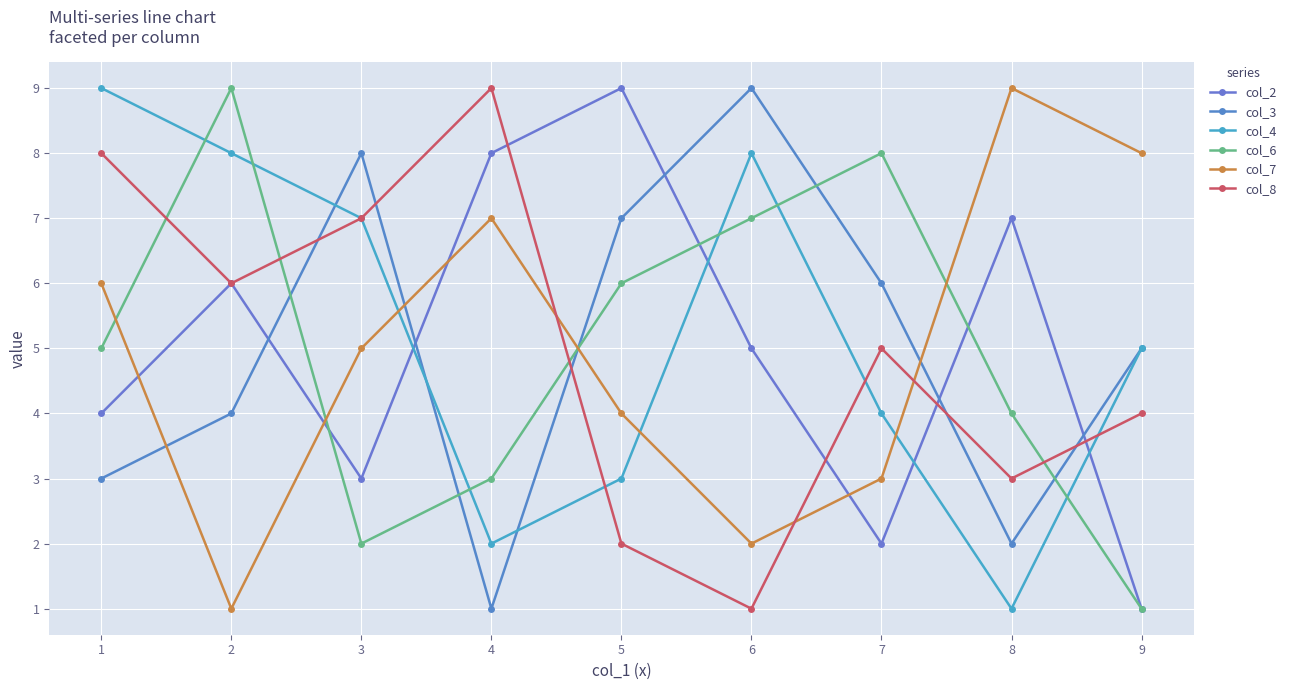

What are all the series names shown in the legend?

col_2, col_3, col_4, col_6, col_7, col_8